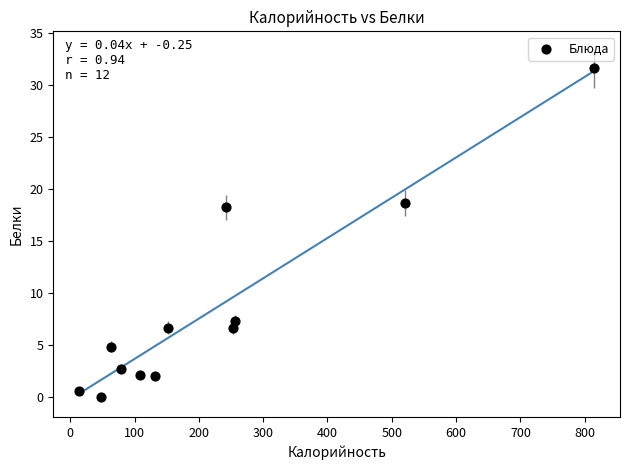

What is the average X value?

223.6